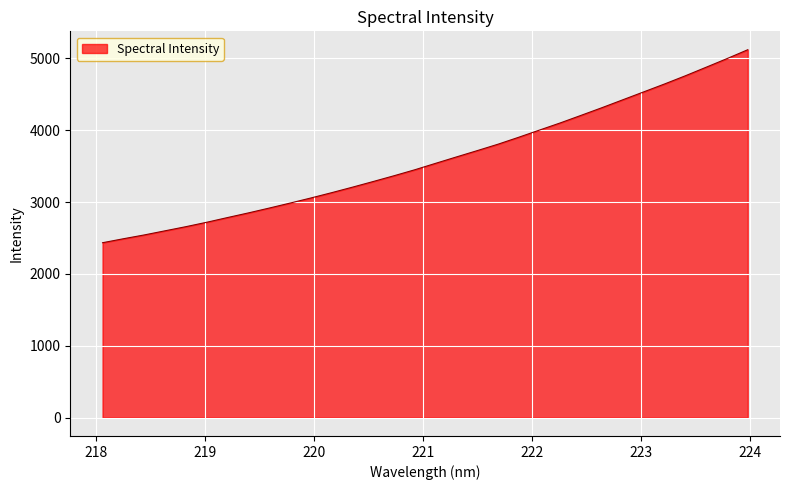

What is the maximum value shown in the chart?

5120.2